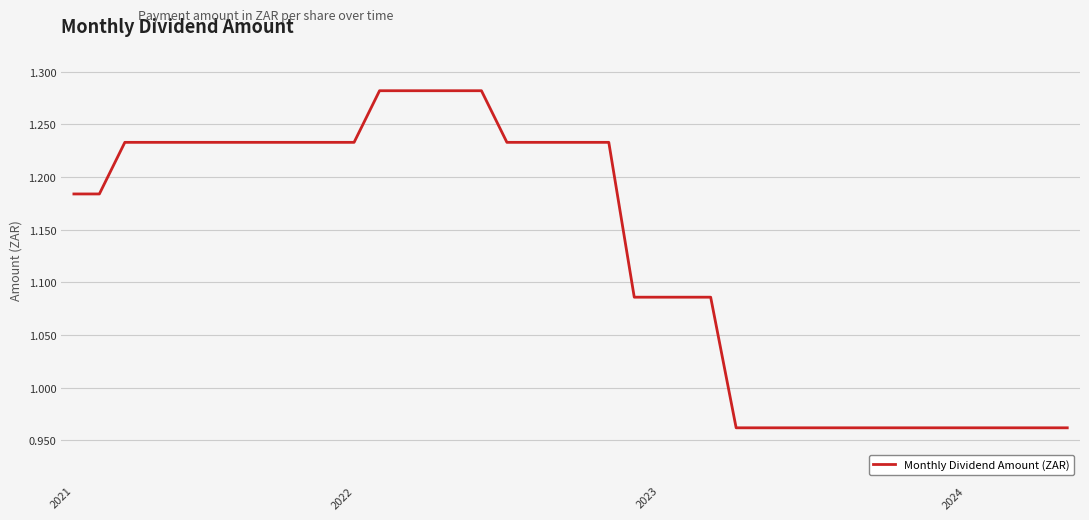

What is the difference between the maximum and minimum values?

0.3